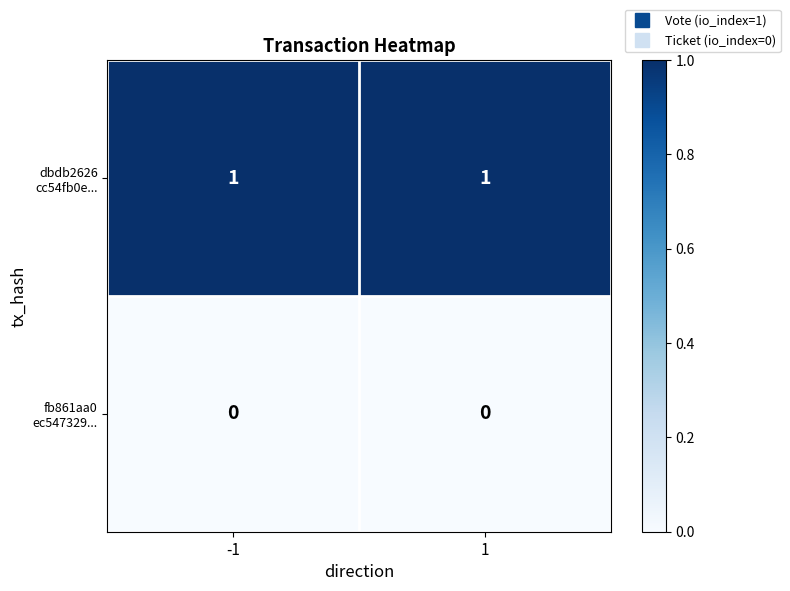

At how many categories does at least one series exceed 0?

2